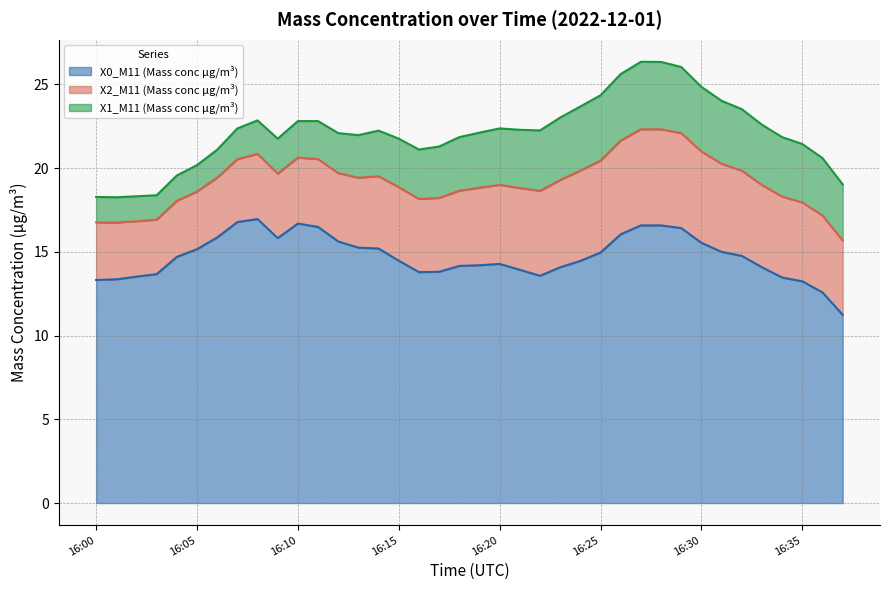

What is the approximate value of X1_M11 (Mass conc μg/m³) at 16:19?

3.3